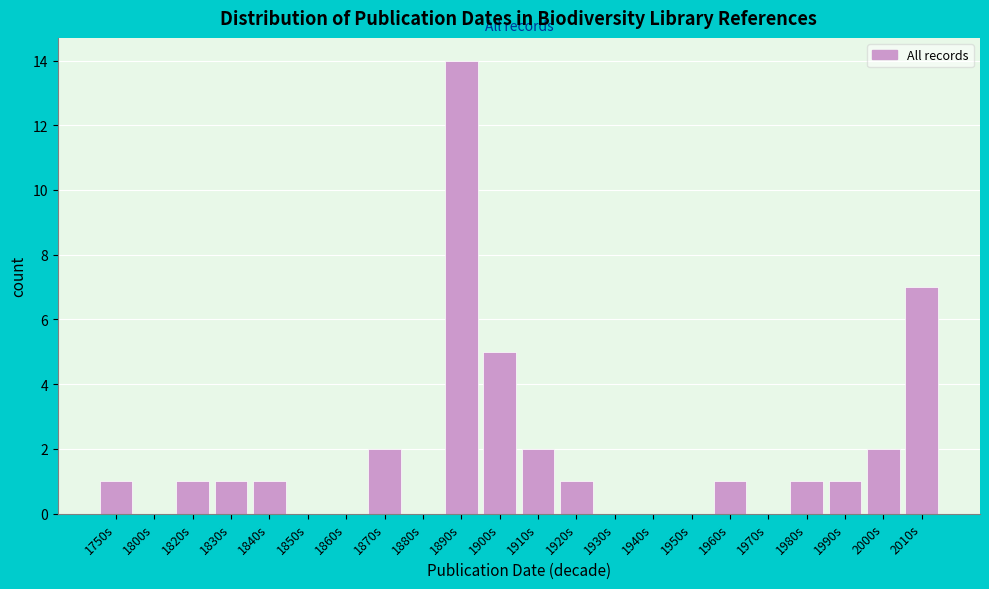

Reading left to right, transcribe all the data shown in this chart.

1750s=1	1800s=0	1820s=1	1830s=1	1840s=1	1850s=0	1860s=0	1870s=2	1880s=0	1890s=14	1900s=5	1910s=2	1920s=1	1930s=0	1940s=0	1950s=0	1960s=1	1970s=0	1980s=1	1990s=1	2000s=2	2010s=7